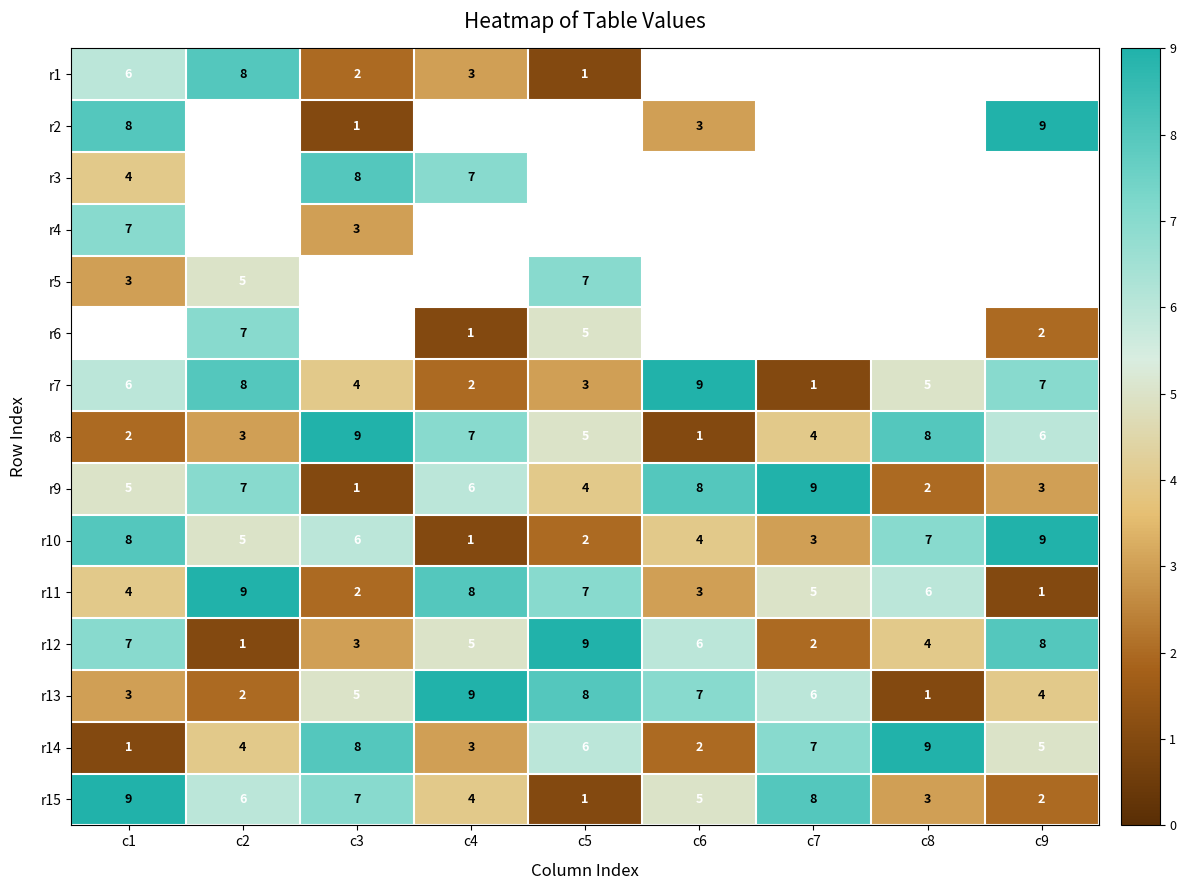

Which category has the lowest value in the r15 series?

c5